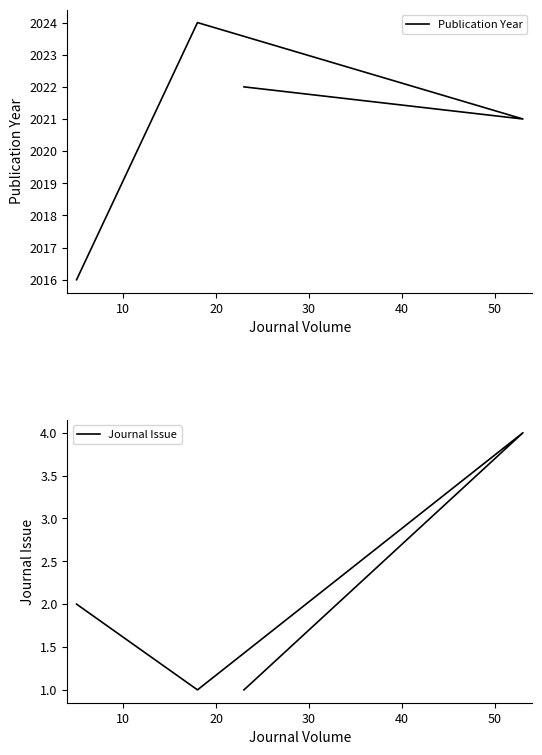

How many lines are shown in the chart?

2